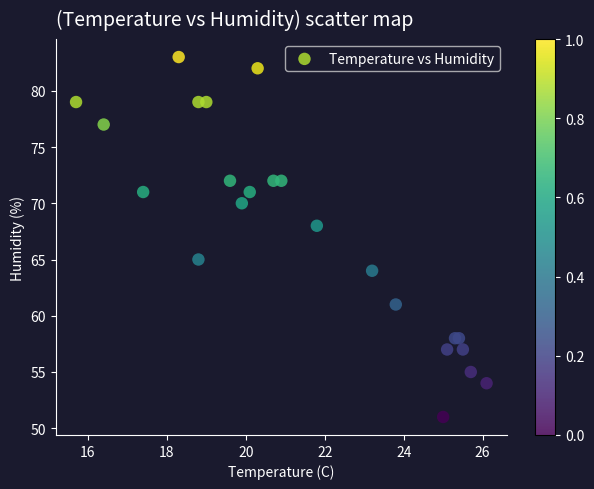

What Y value in the scatter plot is closest to 67?

68